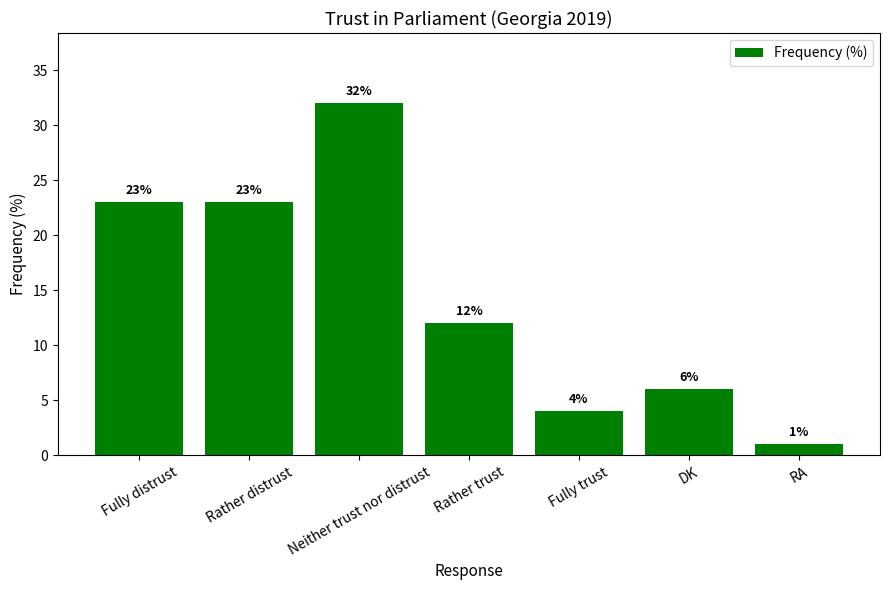

Which label corresponds to the smallest value in the chart?

RA